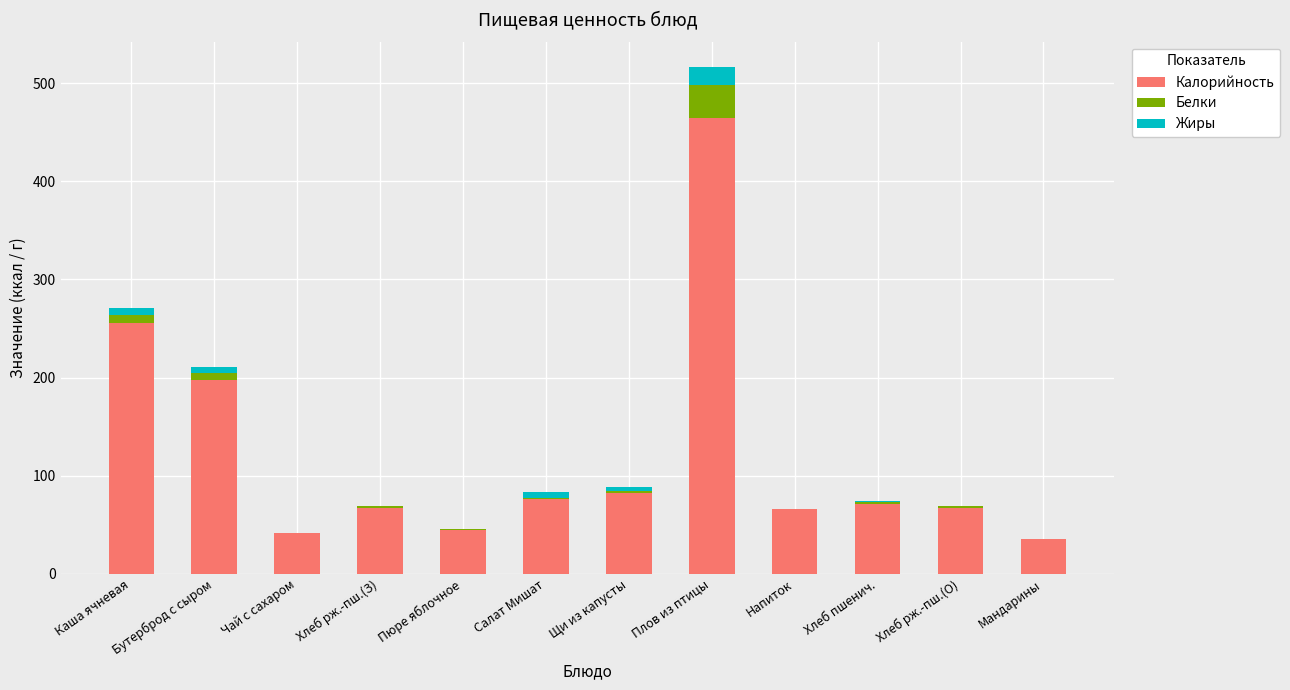

At which category is the sum across all series the highest?

Плов из птицы